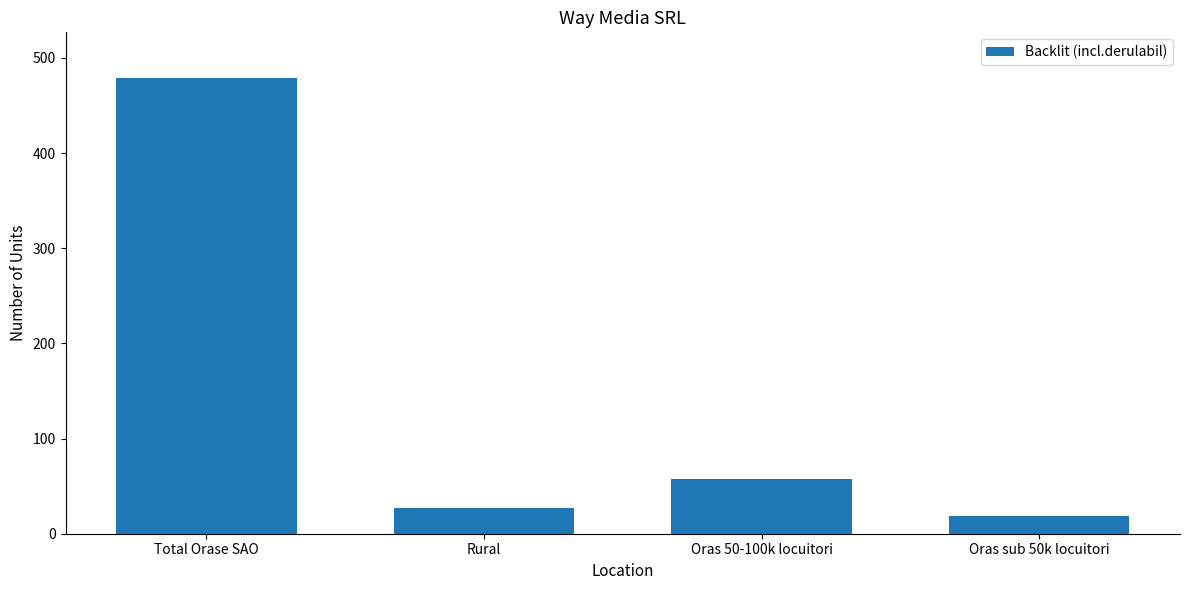

Are the bars grouped side by side (vs. stacked)?

No